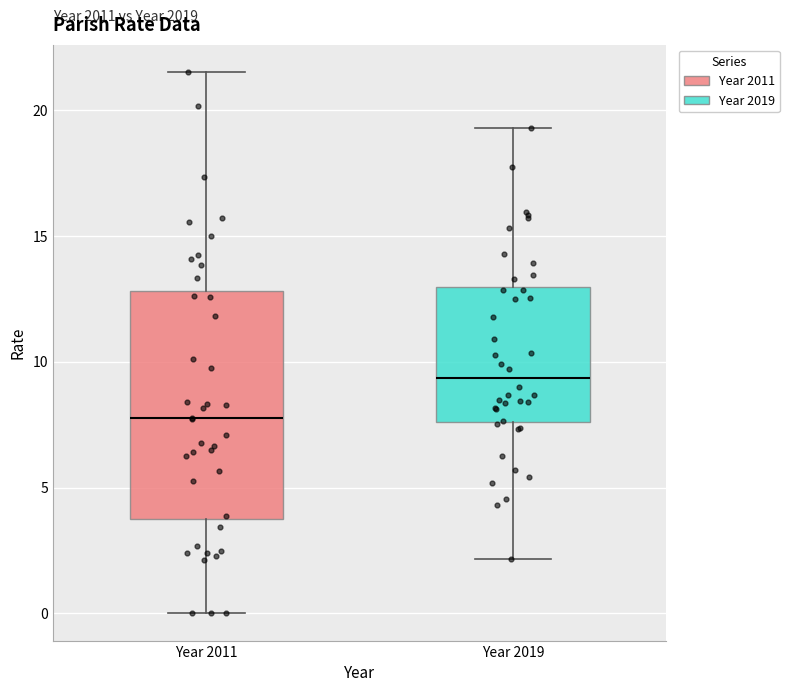

Comparing the boxes themselves (not the whiskers), which one is the tallest?

Year 2011